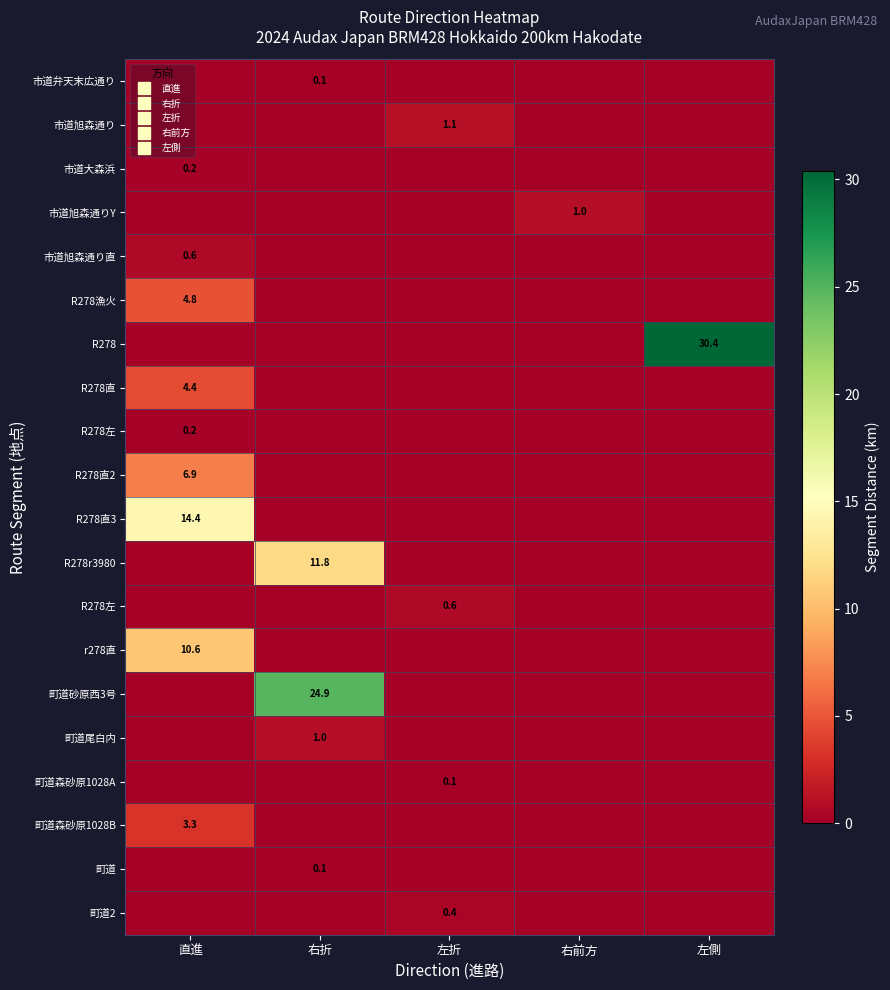

At which category does the chart reach its minimum across all series?

直進